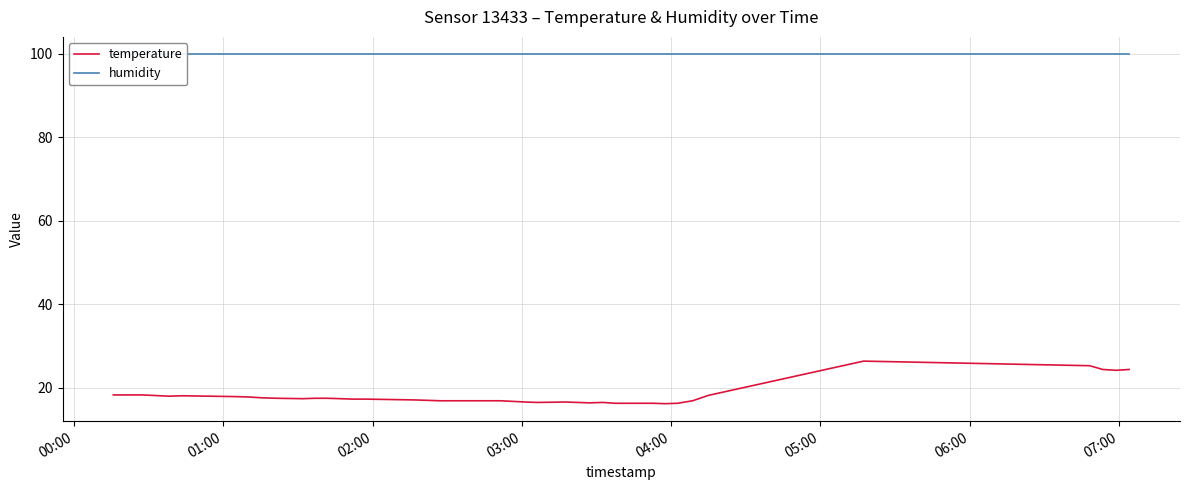

Rank the series by their maximum value, from lowest to highest.

temperature, humidity